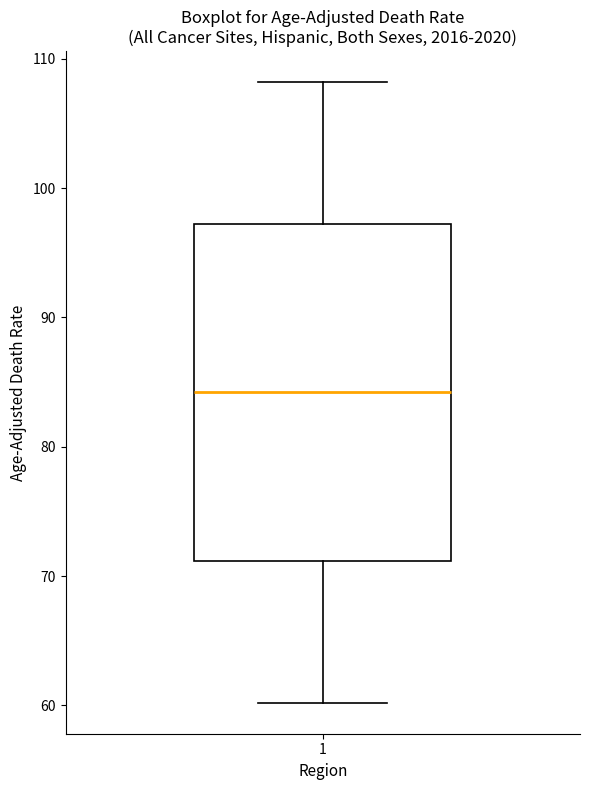

Where does the upper whisker of the box at x = 1 end on the y-axis? The values are not printed on the chart, so give them approximately, as read against the axis.

108